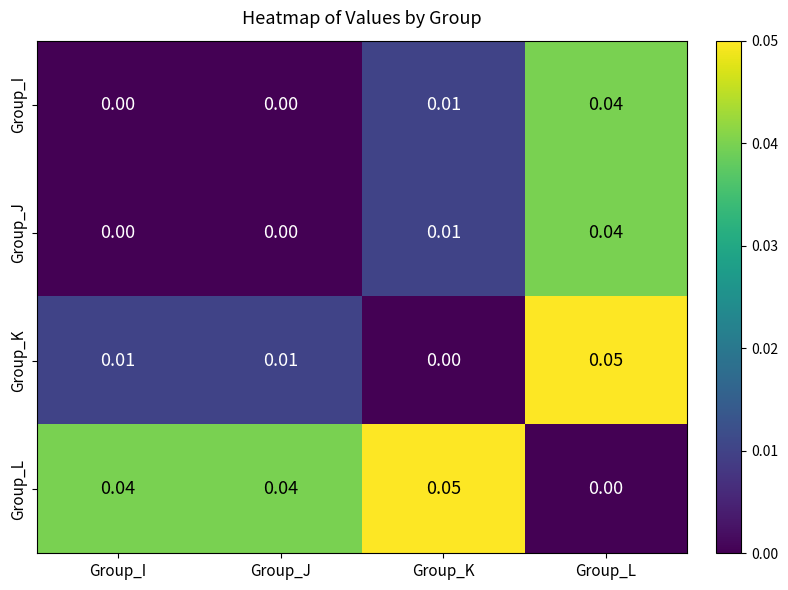

At which label does Group_J reach its peak?

Group_L